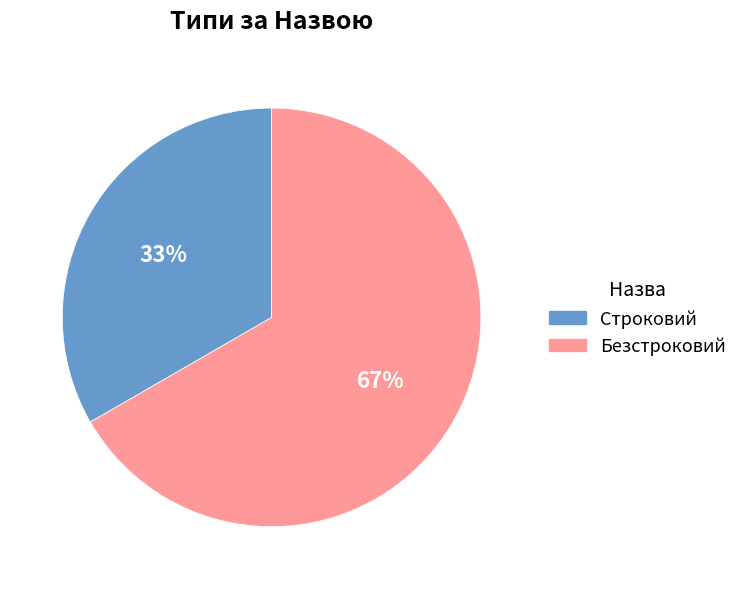

Between Строковий and Безстроковий, which is larger?

Безстроковий